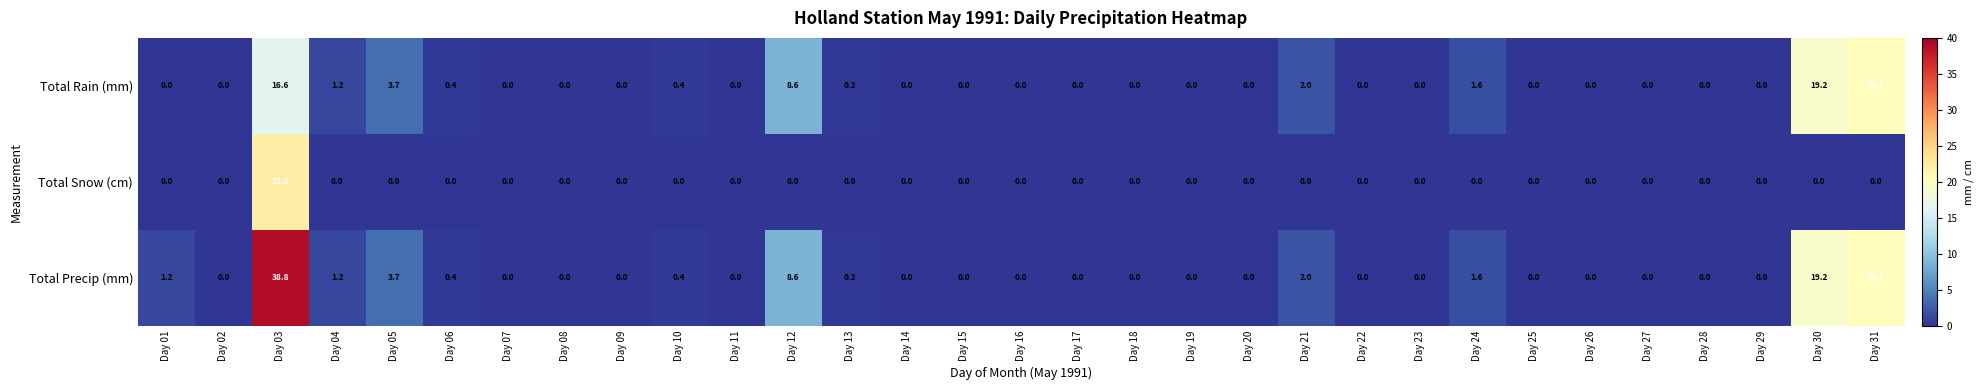

How many categories are shown in the chart?

31